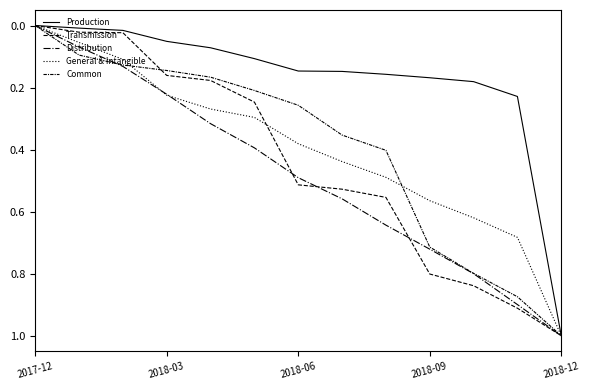

Is this an area chart (filled region under the line)?

No